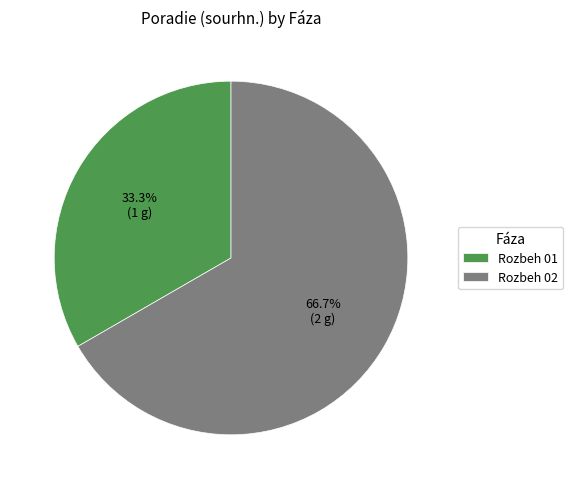

How many segments does this pie chart have?

2